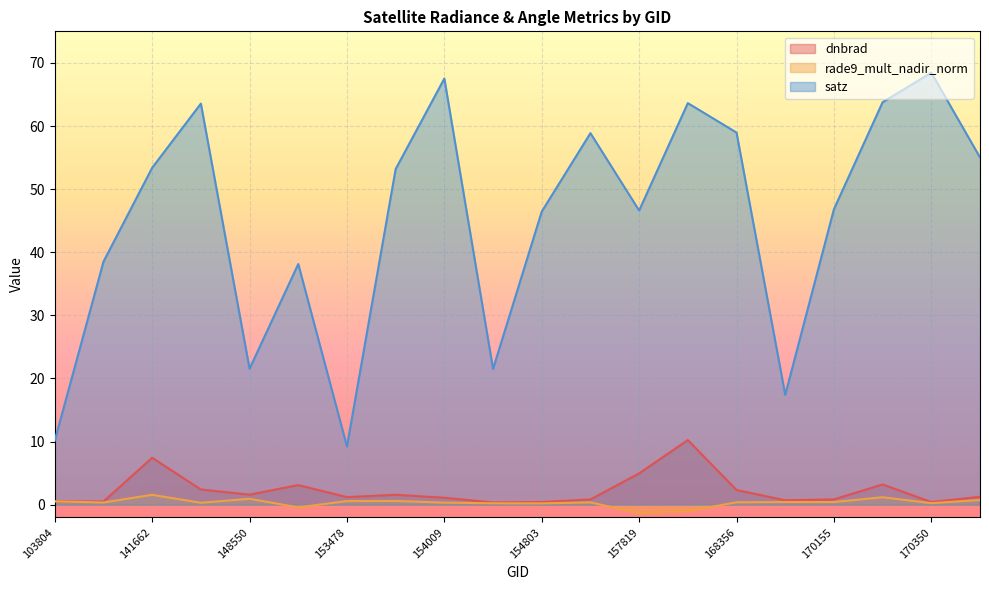

Reading left to right, transcribe all the data shown in this chart.

dnbrad: 103804=0.5	115195=0.5	141662=7.4	145994=2.4	148550=1.6	152809=3.1	153478=1.2	153830=1.6	154009=1.1	154406=0.4	154803=0.4	155924=0.8	157819=5.0	158006=10.2	168356=2.3	169981=0.7	170155=0.8	170338=3.2	170350=0.4	170531=1.3
rade9_mult_nadir_norm: 103804=0.5	115195=0.3	141662=1.6	145994=0.3	148550=0.9	152809=-0.4	153478=0.6	153830=0.6	154009=0.3	154406=0.2	154803=0.2	155924=0.4	157819=-1.3	158006=-1.0	168356=0.4	169981=0.4	170155=0.4	170338=1.2	170350=0.2	170531=0.7
satz: 103804=10.2	115195=38.5	141662=53.4	145994=63.5	148550=21.5	152809=38.1	153478=9.2	153830=53.2	154009=67.5	154406=21.5	154803=46.4	155924=58.9	157819=46.6	158006=63.6	168356=59.0	169981=17.4	170155=46.8	170338=63.8	170350=68.5	170531=55.0